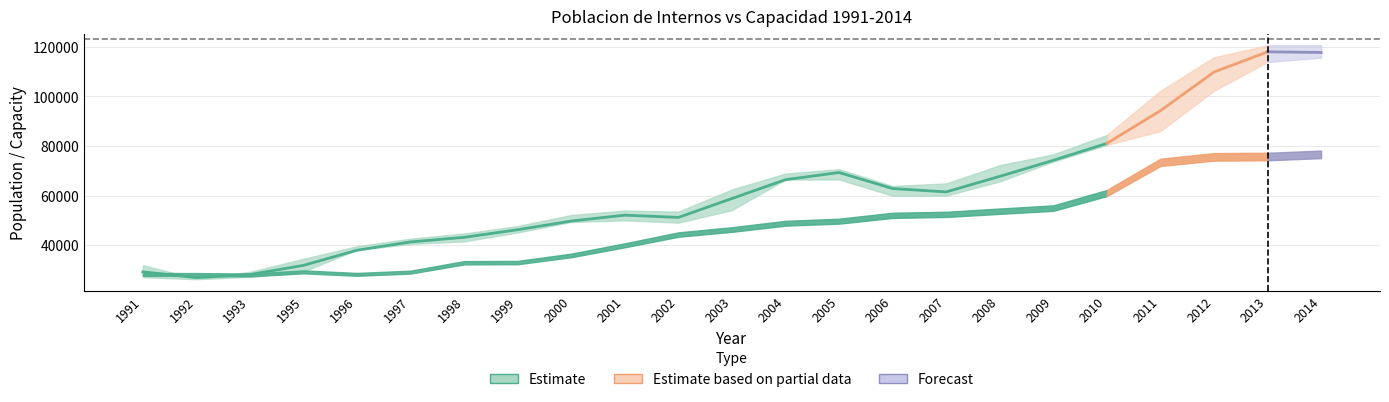

What is the difference between the maximum and minimum values in the Poblacion_upper series?

94032.0